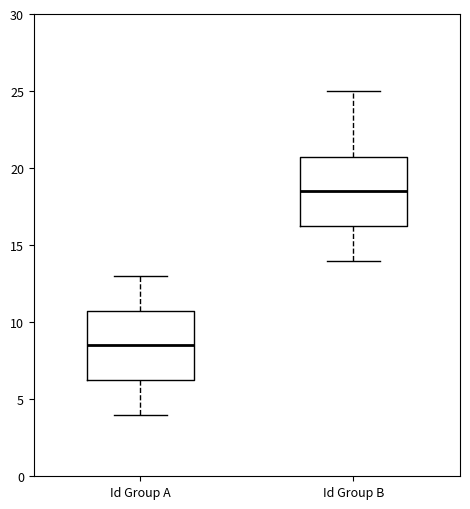

Reading left to right, read every box against the y-axis: the position of its median line, the range the box covers, and the ends of its whiskers. The values are not printed on the chart, so give them approximately, as read against the axis.

Id Group A: median 8.5, box 6.5 to 11.0, whiskers 4.0 to 13.0
Id Group B: median 18.5, box 16.5 to 21.0, whiskers 14.0 to 25.0